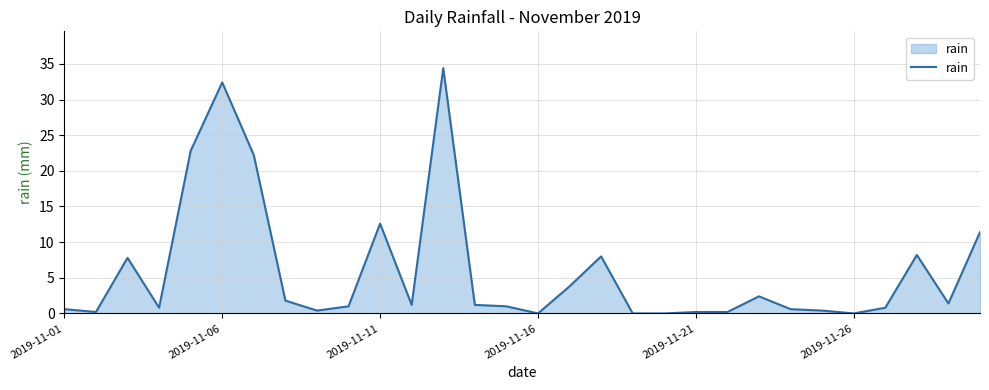

What is the difference between the maximum and minimum values?

34.4